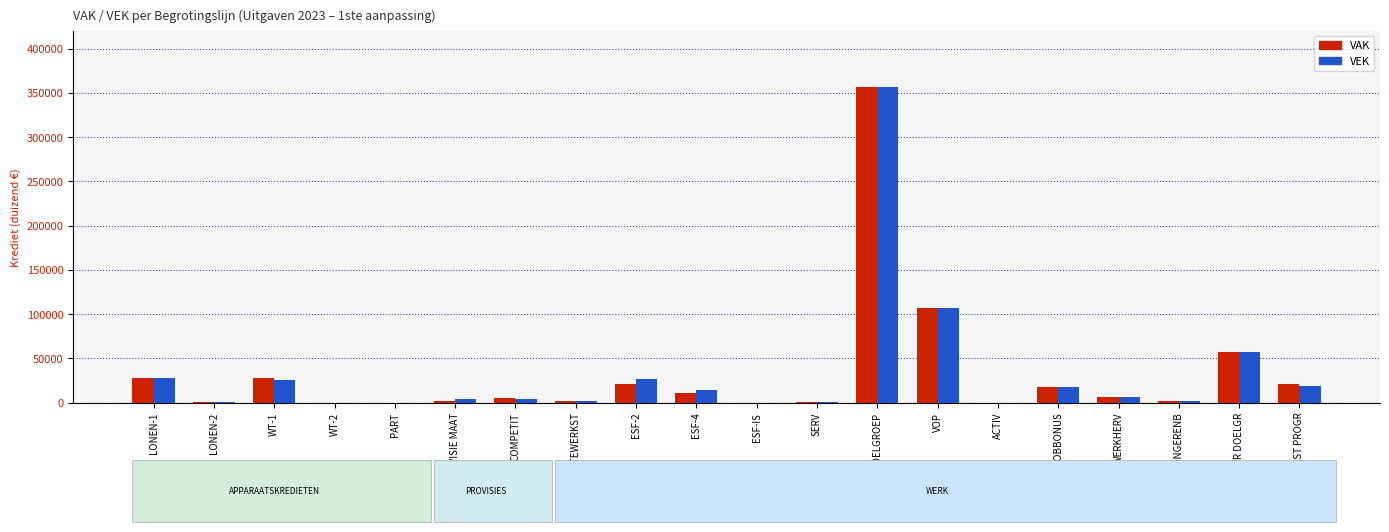

What is the sum of all VEK values?

667511